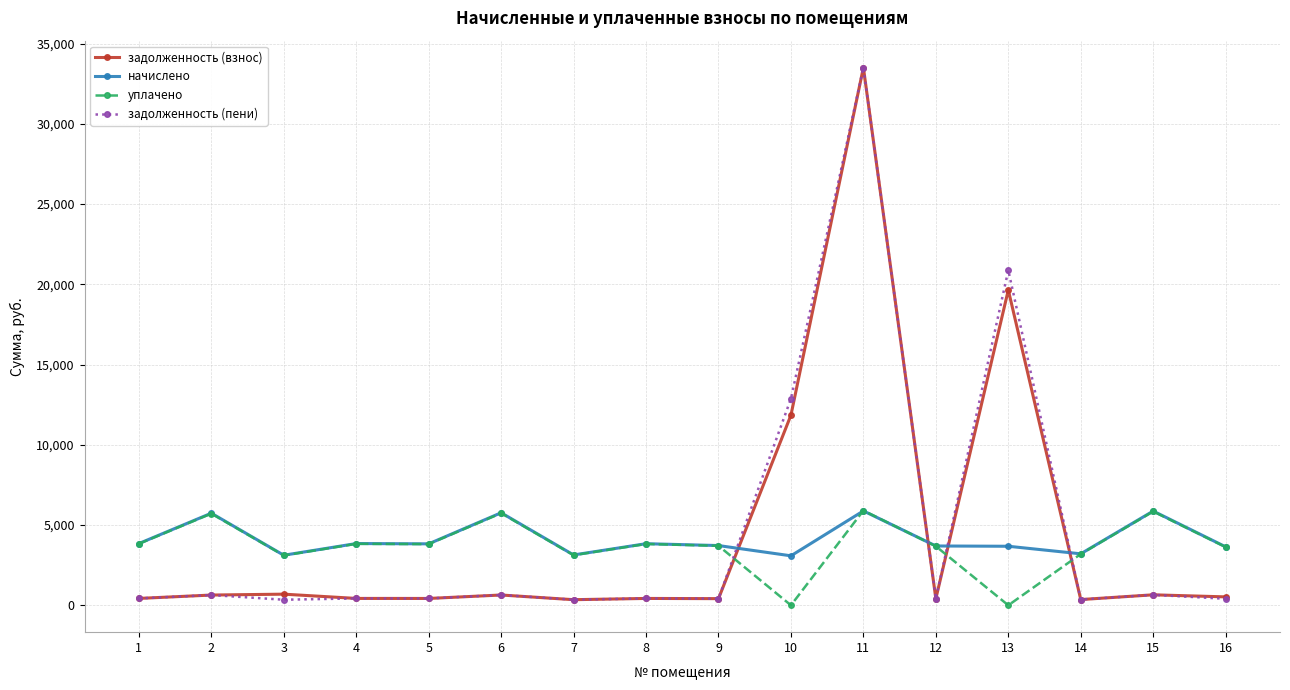

What is the difference between the maximum and minimum values in the задолженность (взнос) series?

33159.6